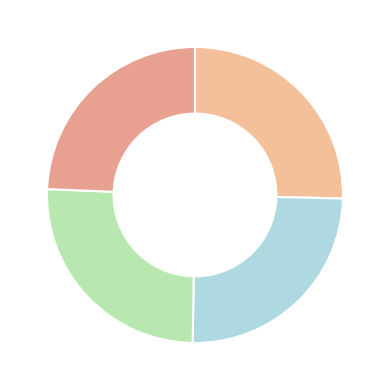

How many slices are in this pie chart?

4